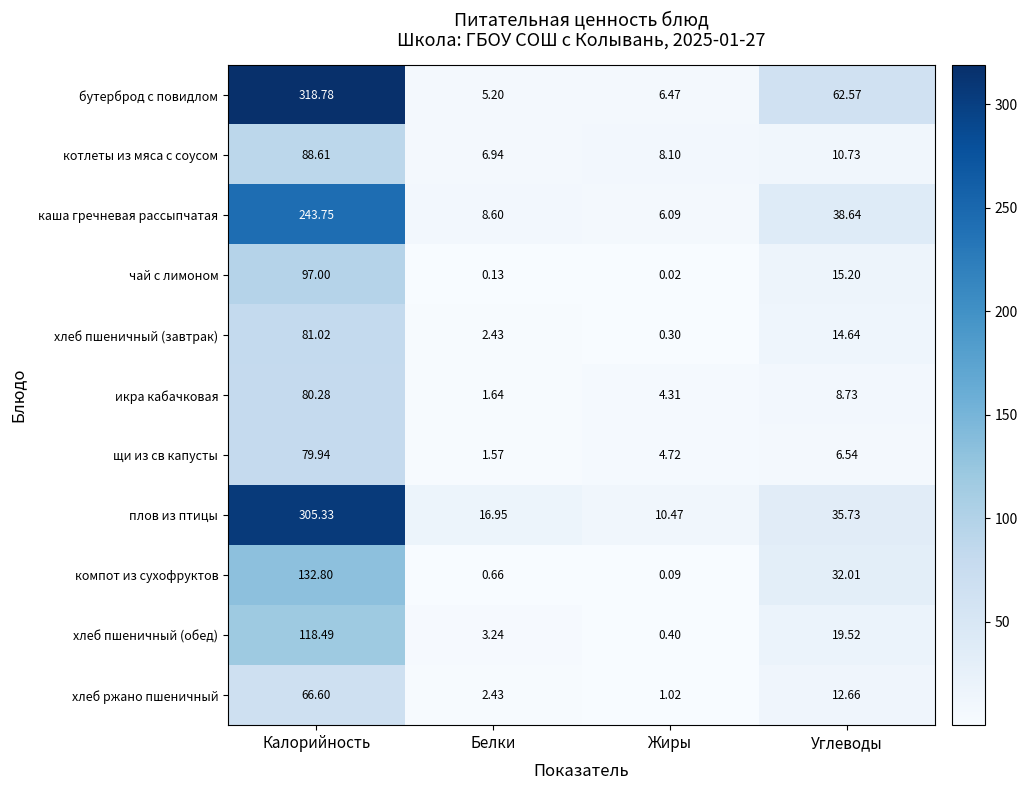

Which series has the largest range (max minus min)?

бутерброд с повидлом